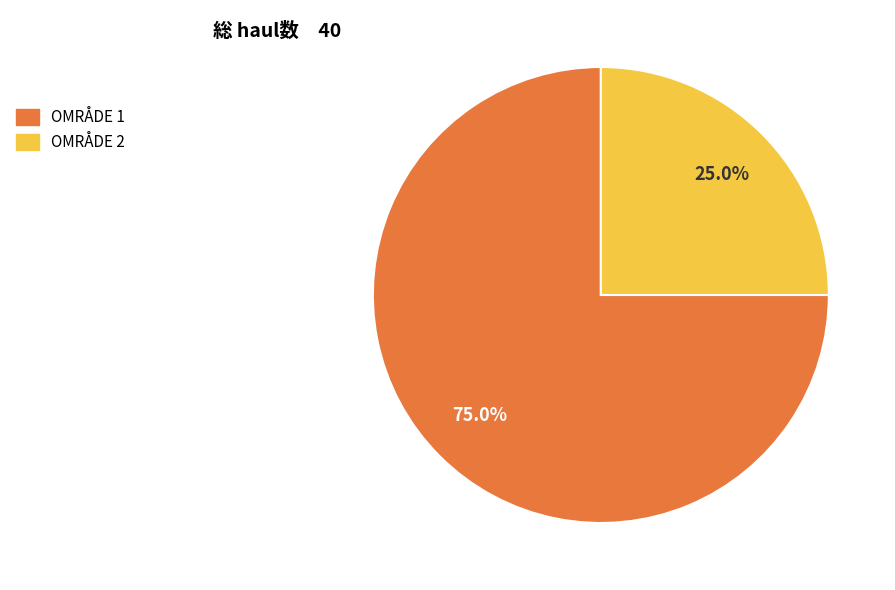

Is OMRÅDE 2 the majority of the pie?

No